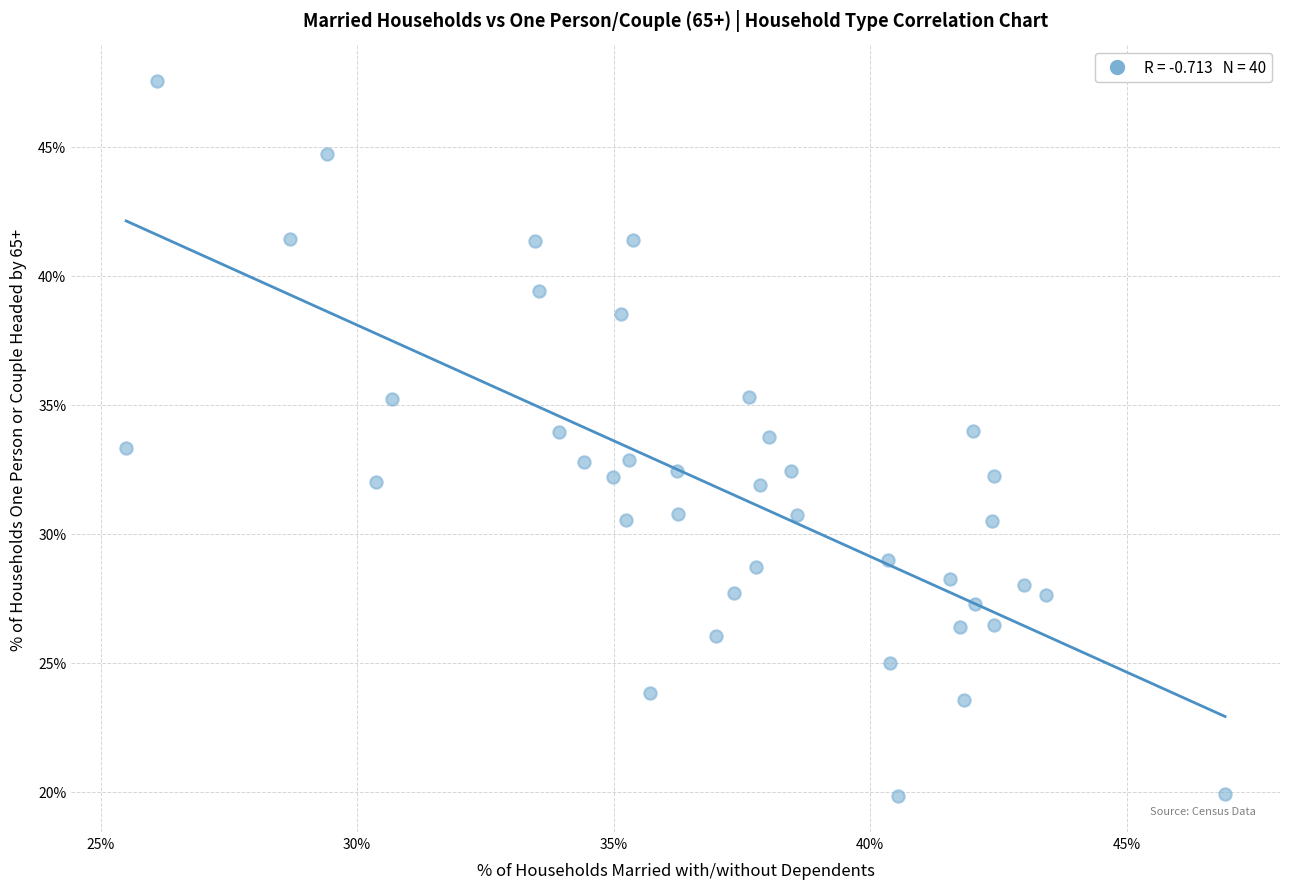

What is the range of X values (max minus min)?

21.4